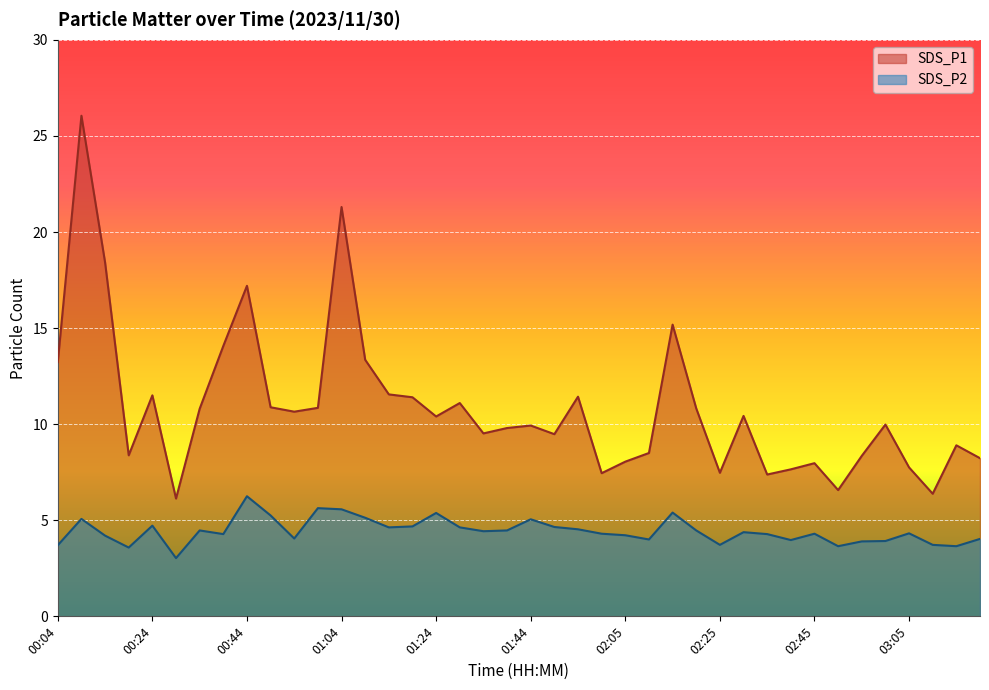

What position from the right is 03:15?

2